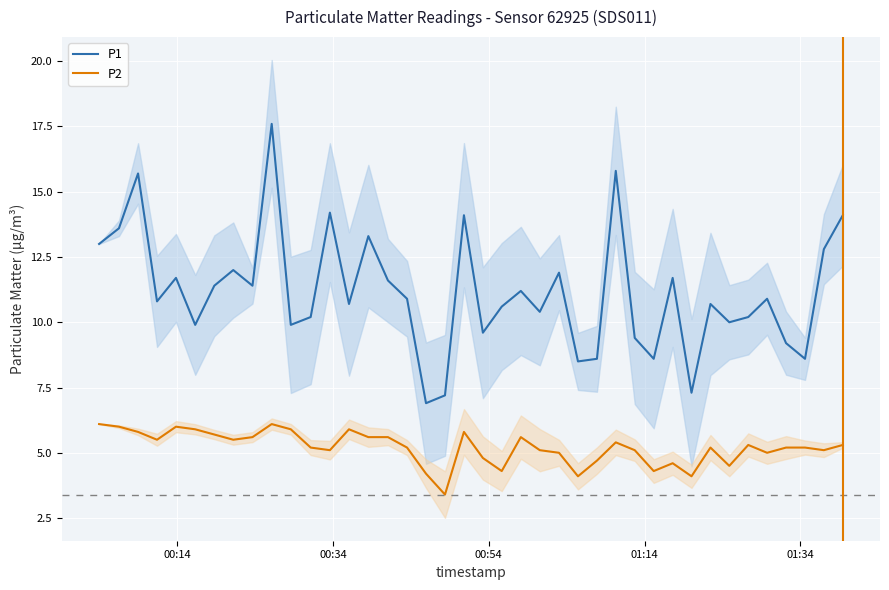

What is the minimum value for P1?

6.9